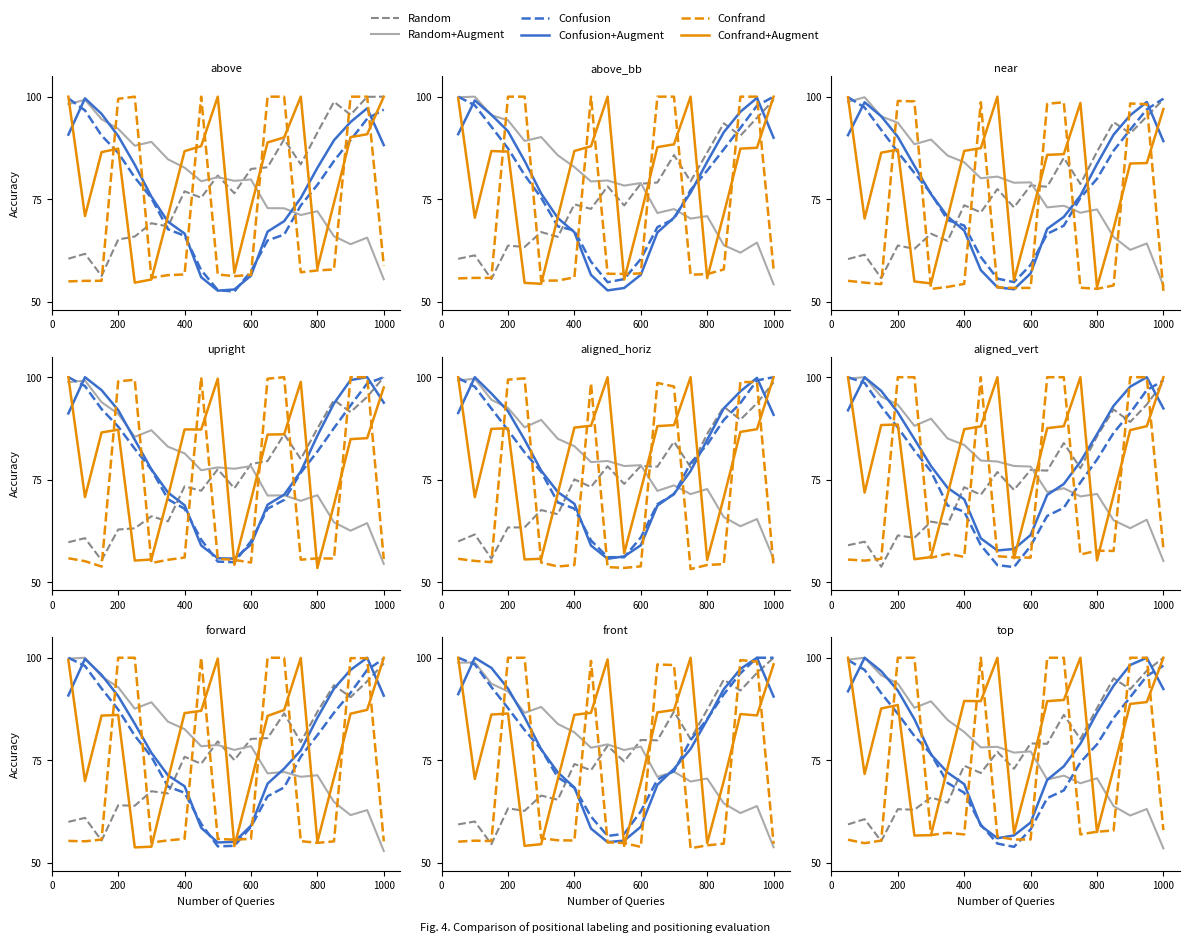

At which category is the sum across all series the highest?

19